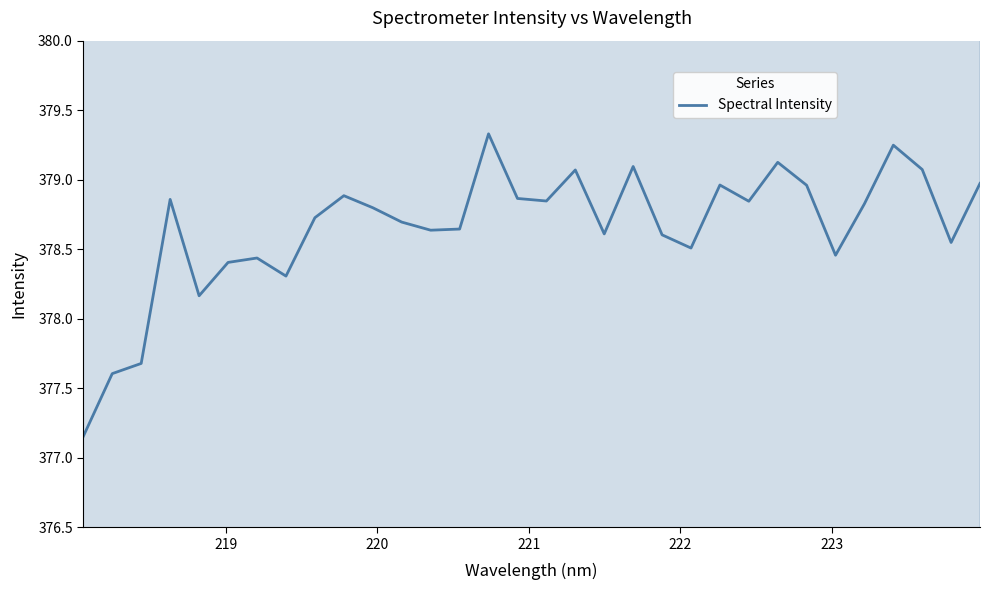

What is the highest value of the Spectral Intensity series?

379.3